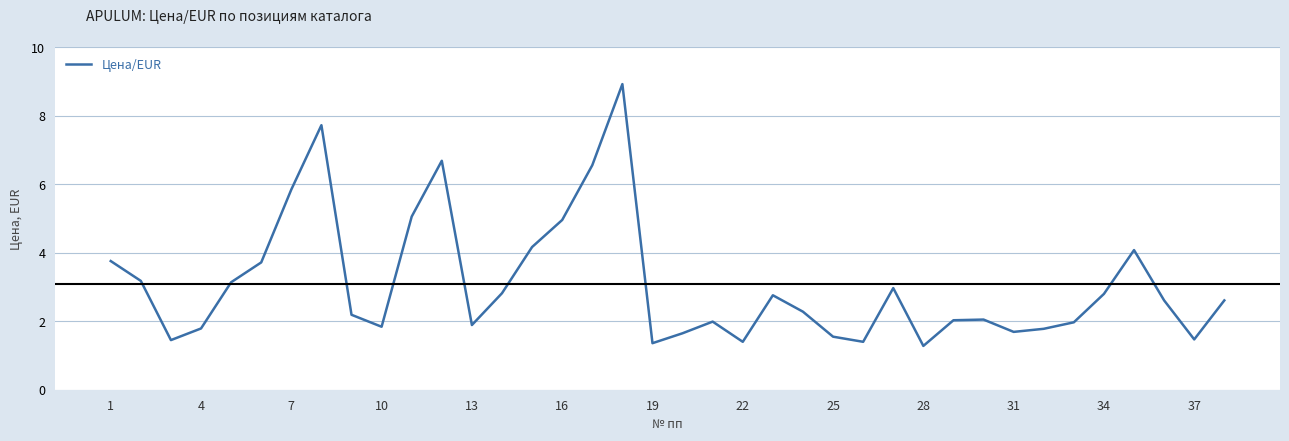

What is the smallest value displayed?

1.3